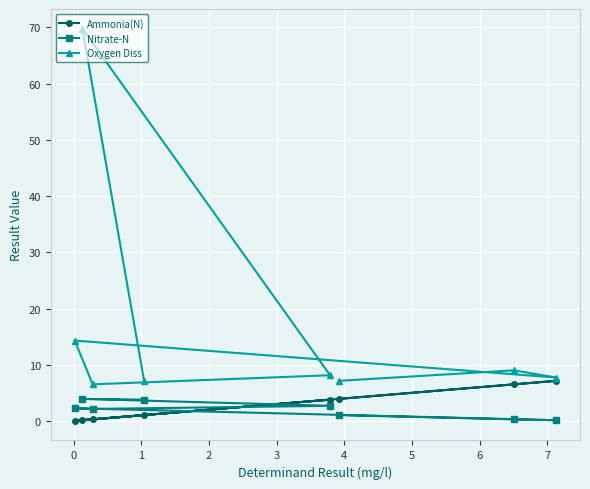

What is the value of the Ammonia(N) point at the 8th from the left?

7.1